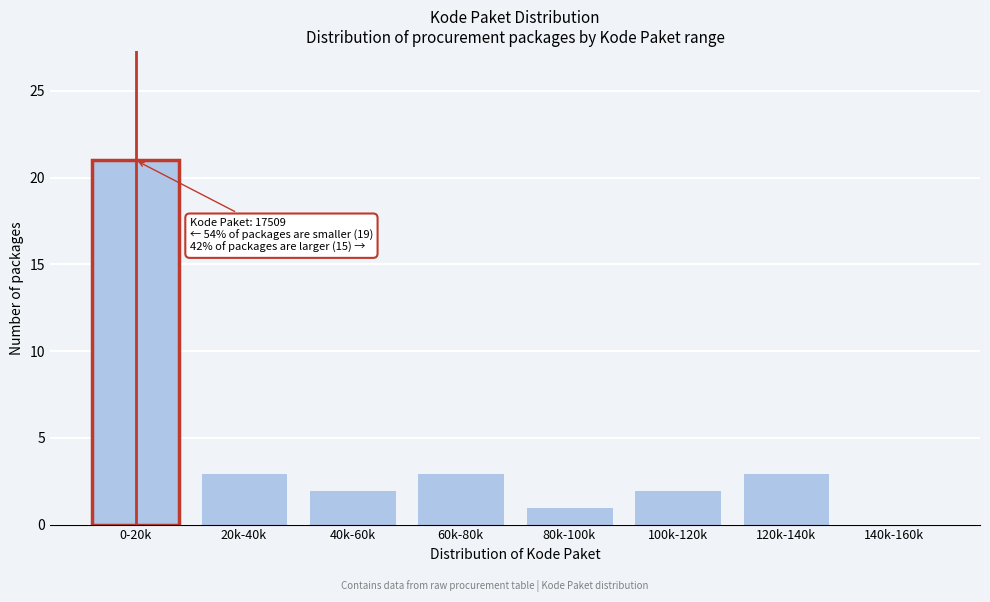

Reading left to right, what are all the values shown in this chart?

0-20k=21	20k-40k=3	40k-60k=2	60k-80k=3	80k-100k=1	100k-120k=2	120k-140k=3	140k-160k=0